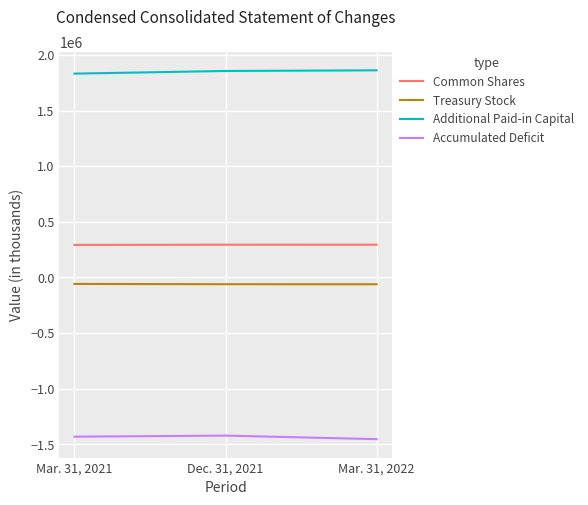

How many lines are shown in the chart?

4